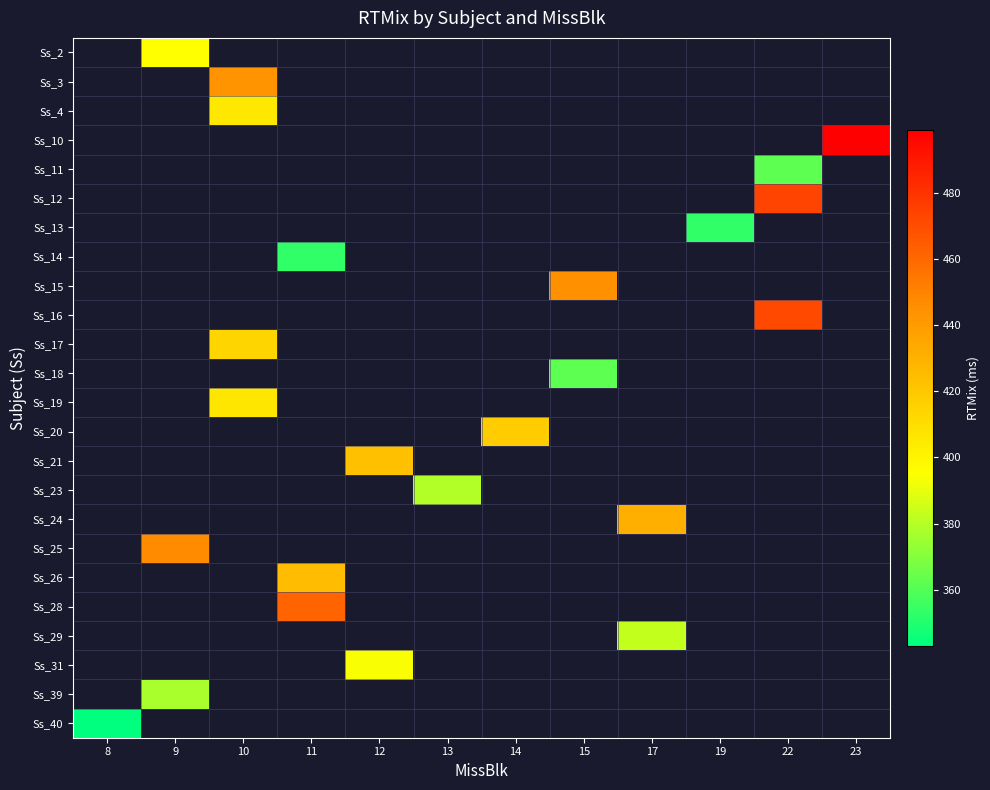

What is the smallest value displayed?

343.0